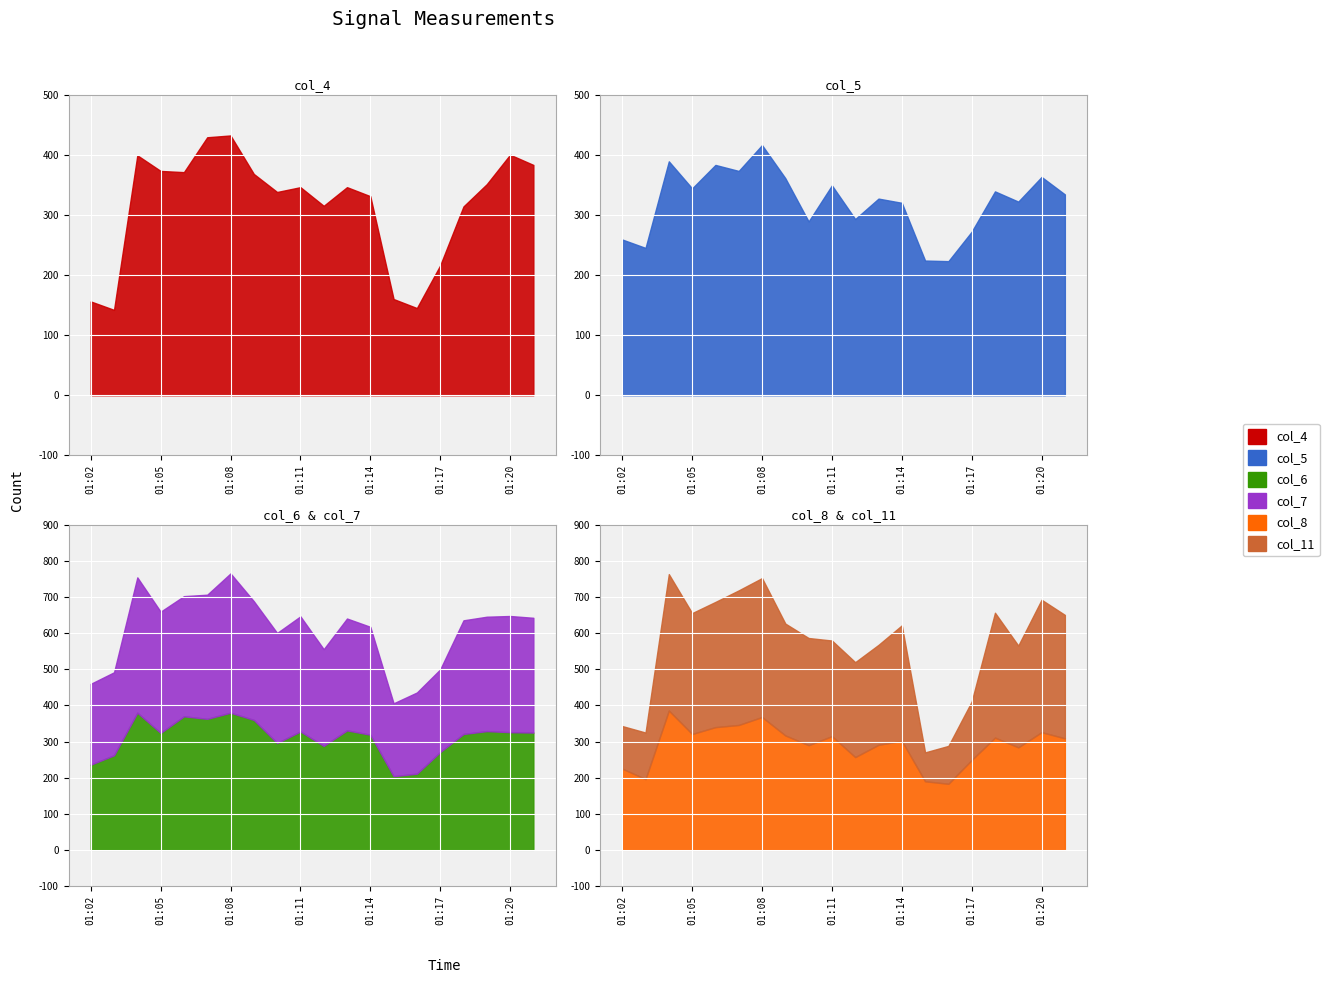

The col_8 series shows 257 at 01:12. True or false?

True